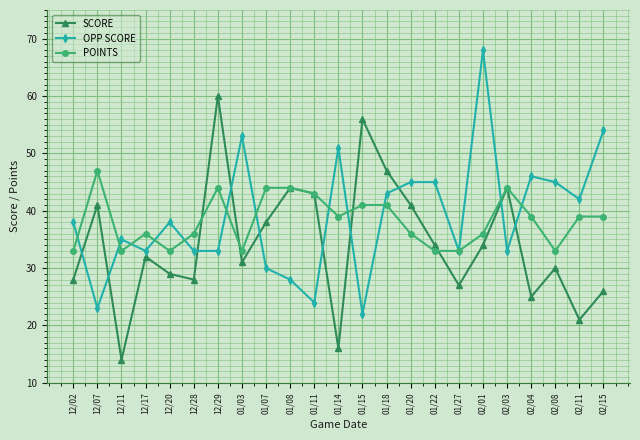

How many categories are shown in the chart?

23